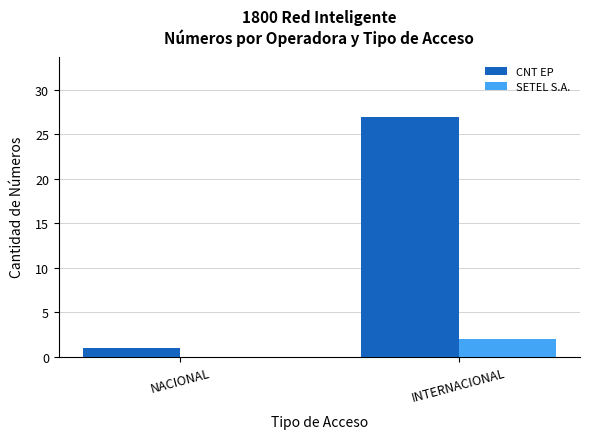

Are the bars horizontal?

No